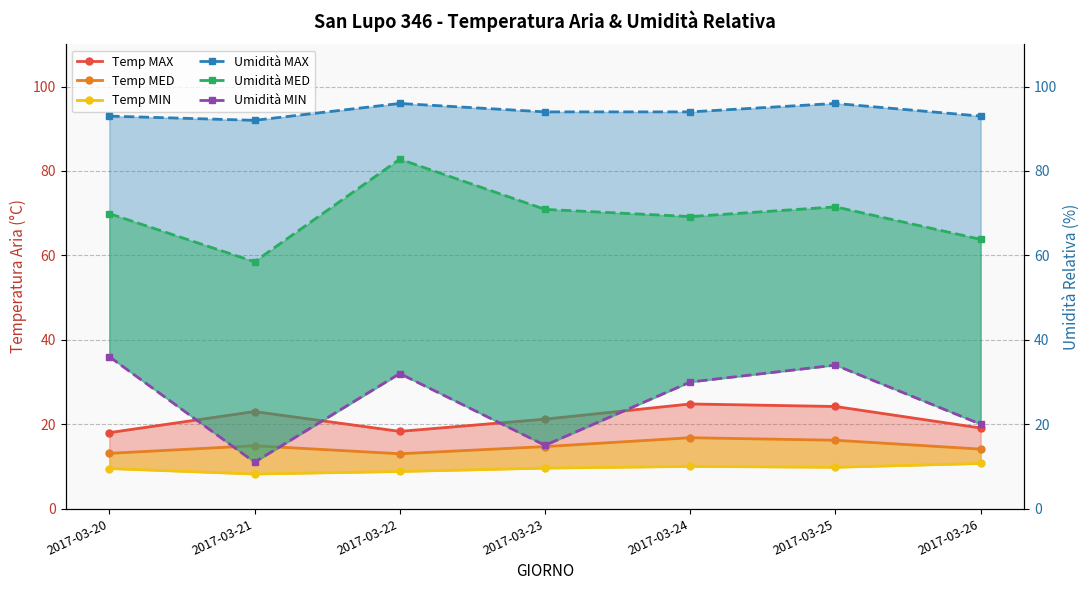

How many interior local valleys does the Umidità MIN series have?

2